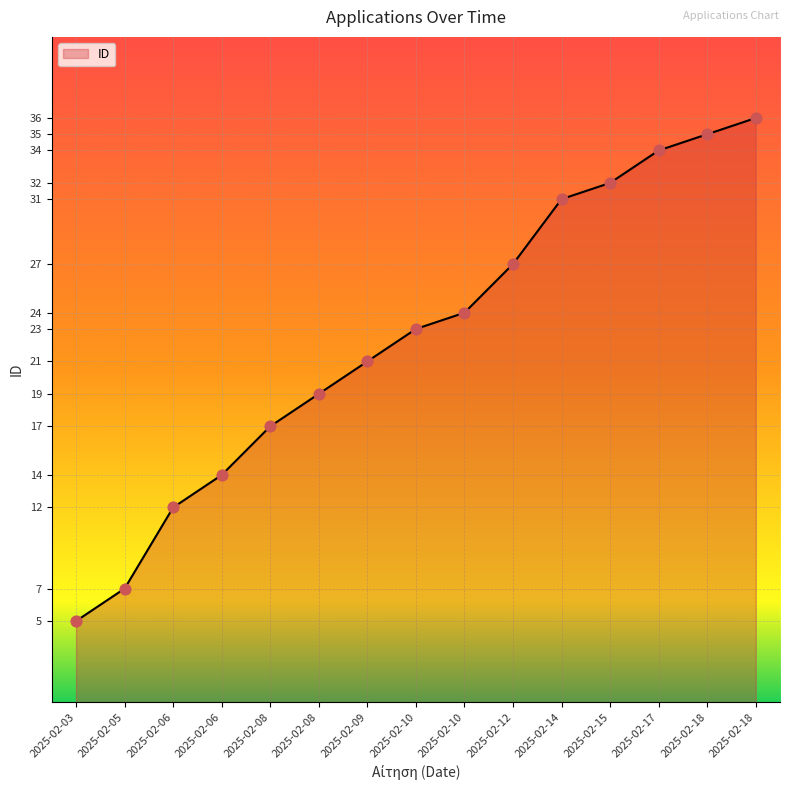

What is the change in value from 2025-02-18 to 2025-02-18?

+1